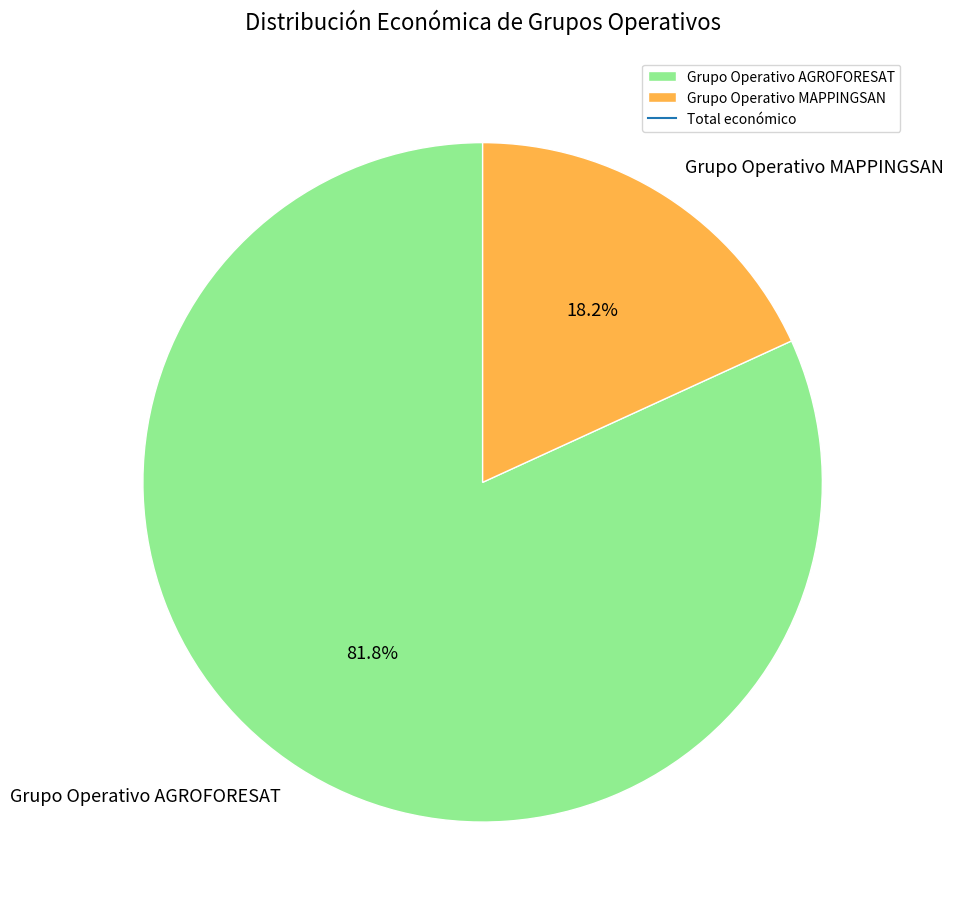

Rank the categories by value from highest to lowest.

Grupo Operativo AGROFORESAT, Grupo Operativo MAPPINGSAN